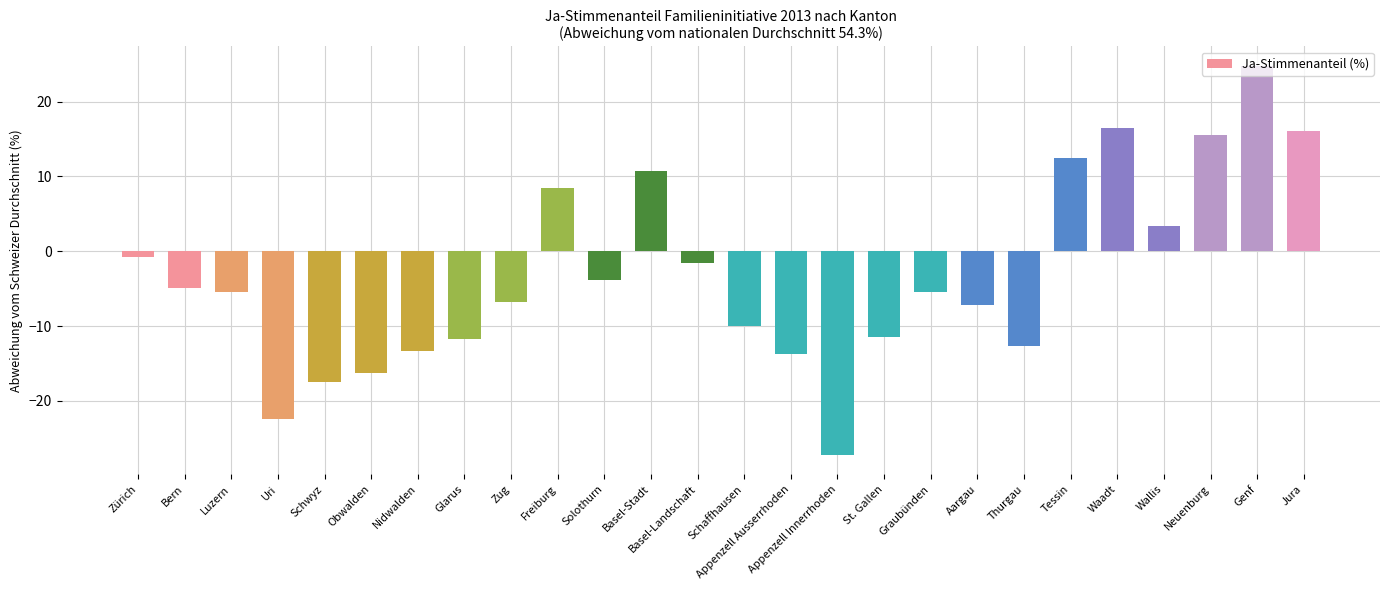

Reading right to left, what are all the values shown in this chart?

Jura=16.0	Genf=24.8	Neuenburg=15.5	Wallis=3.3	Waadt=16.5	Tessin=12.4	Thurgau=-12.6	Aargau=-7.1	Graubünden=-5.5	St. Gallen=-11.5	Appenzell Innerrhoden=-27.2	Appenzell Ausserrhoden=-13.7	Schaffhausen=-10.0	Basel-Landschaft=-1.5	Basel-Stadt=10.7	Solothurn=-3.9	Freiburg=8.4	Zug=-6.8	Glarus=-11.7	Nidwalden=-13.3	Obwalden=-16.3	Schwyz=-17.4	Uri=-22.5	Luzern=-5.5	Bern=-4.9	Zürich=-0.7